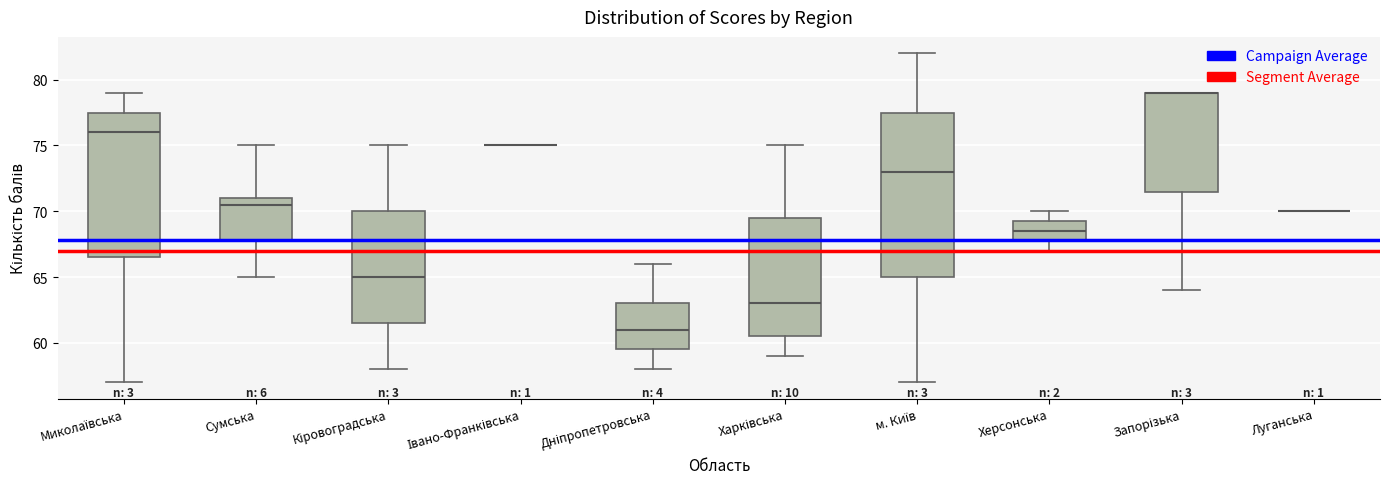

Reading left to right, read every box against the y-axis: the position of its median line, the range the box covers, and the ends of its whiskers. The values are not printed on the chart, so give them approximately, as read against the axis.

Миколаївська: median 76.0, box 66.5 to 77.5, whiskers 57.0 to 79.0
Сумська: median 70.5, box 68.0 to 71.0, whiskers 65.0 to 75.0
Кіровоградська: median 65.0, box 61.5 to 70.0, whiskers 58.0 to 75.0
Івано-Франківська: box collapsed to a line at 75.0, whiskers 75.0 to 75.0
Дніпропетровська: median 61.0, box 59.5 to 63.0, whiskers 58.0 to 66.0
Харківська: median 63.0, box 60.5 to 69.5, whiskers 59.0 to 75.0
м. Київ: median 73.0, box 65.0 to 77.5, whiskers 57.0 to 82.0
Херсонська: median 68.5, box 68.0 to 69.5, whiskers 67.0 to 70.0
Запорізька: median 79.0 (drawn on the box's upper edge), box 71.5 to 79.0, whiskers 64.0 to 79.0
Луганська: box collapsed to a line at 70.0, whiskers 70.0 to 70.0